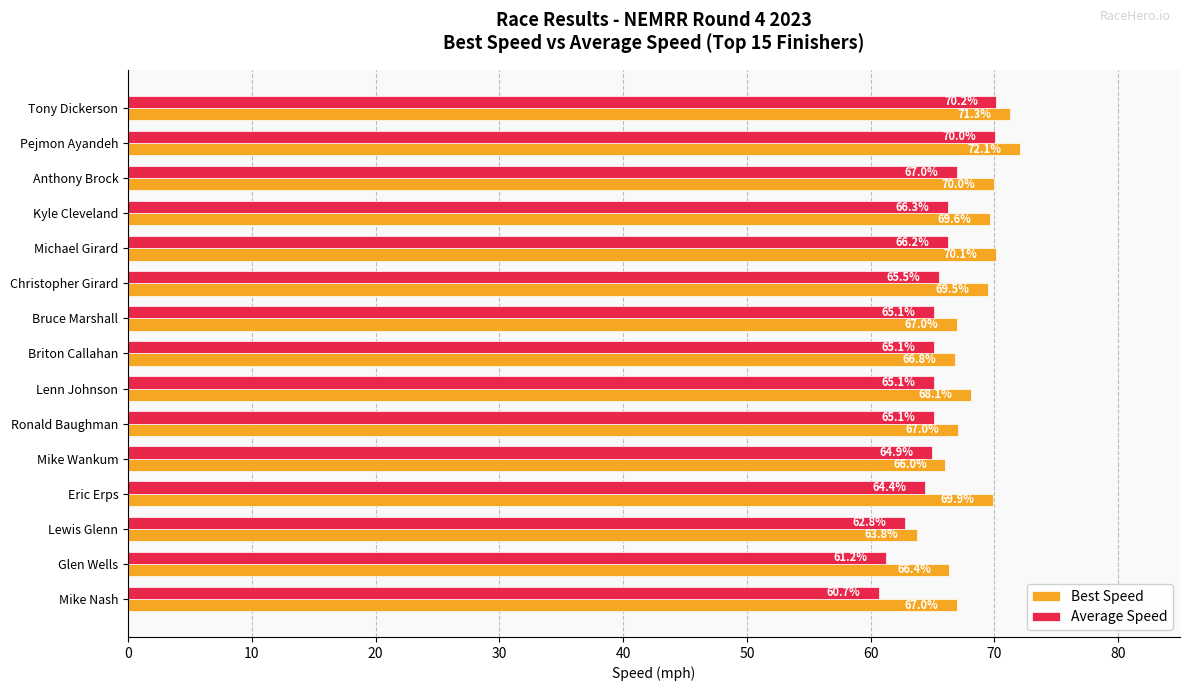

Which series has the widest spread of values?

Average Speed